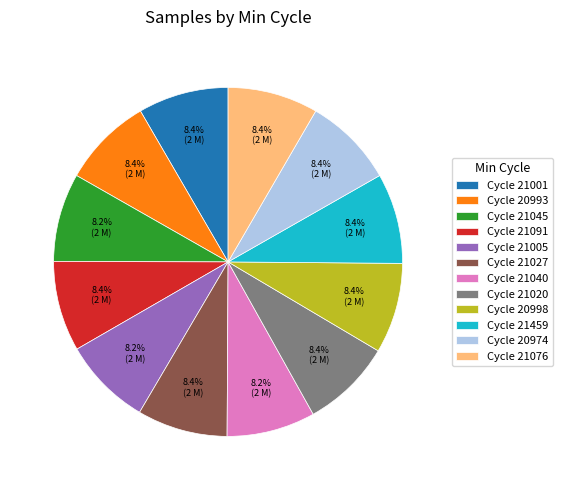

What is the ratio of the value at Cycle 20974 to the value at Cycle 21091?

1.0